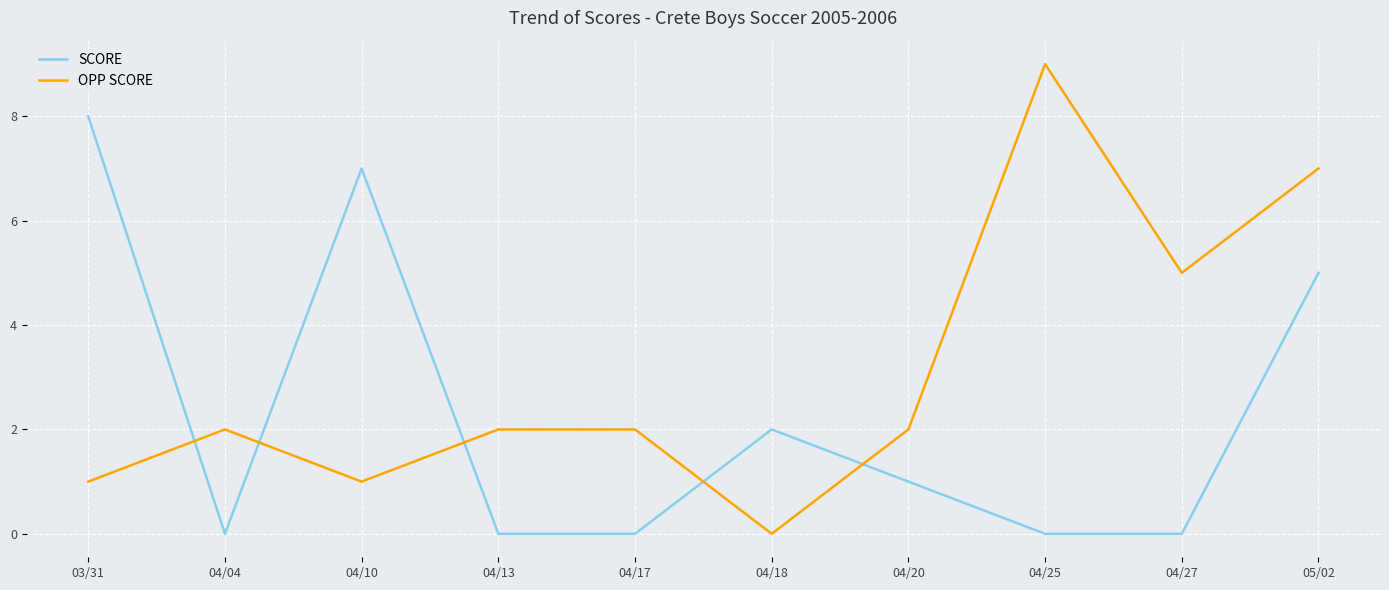

Rank the series by their maximum value, from highest to lowest.

OPP SCORE, SCORE